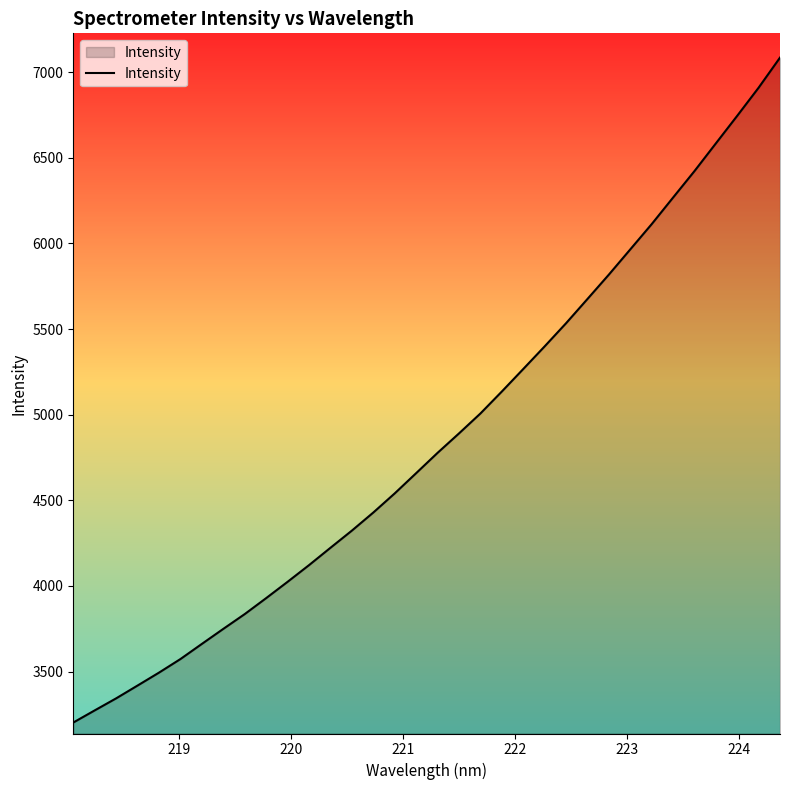

What is the difference between the maximum and minimum values?

3882.6